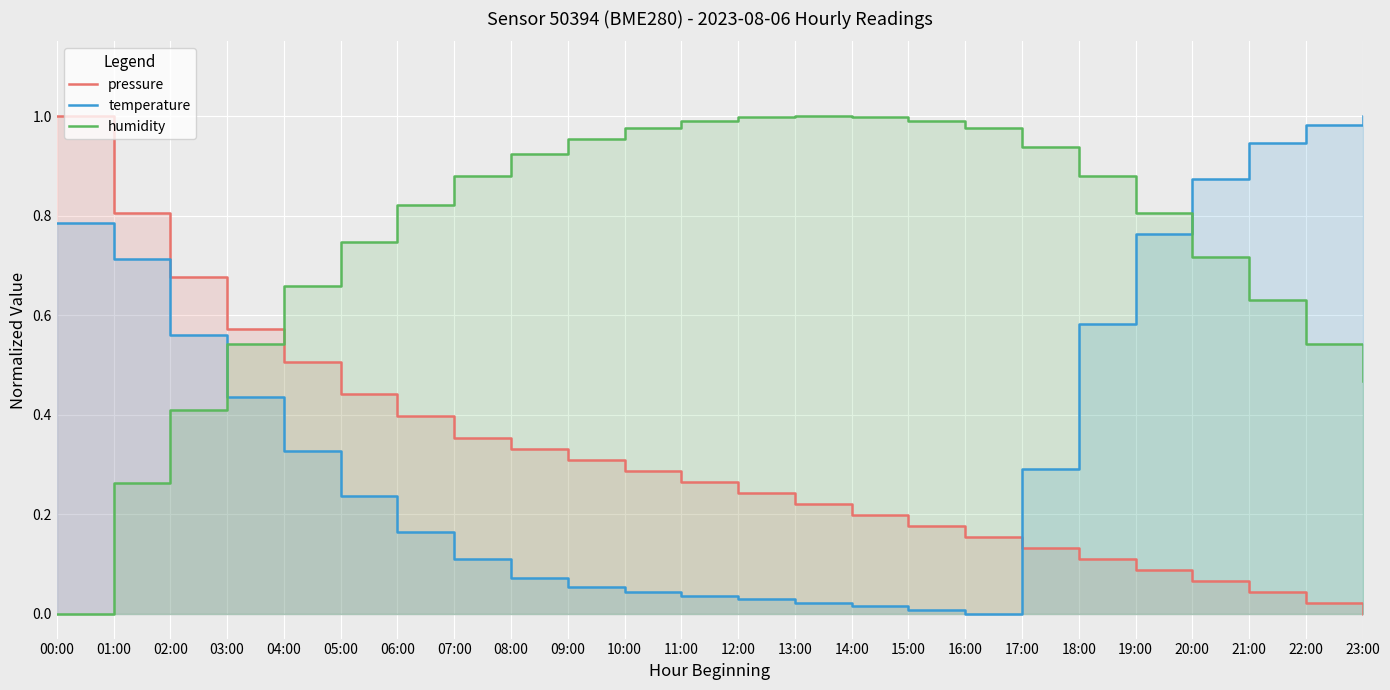

True or false: pressure has more than 2 interior local peaks.

False